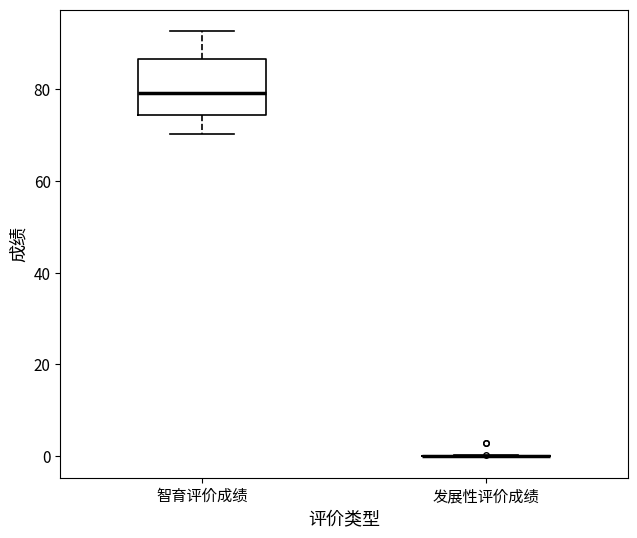

Where does the lower whisker of the box for 智育评价成绩 end on the y-axis? The values are not printed on the chart, so give them approximately, as read against the axis.

70